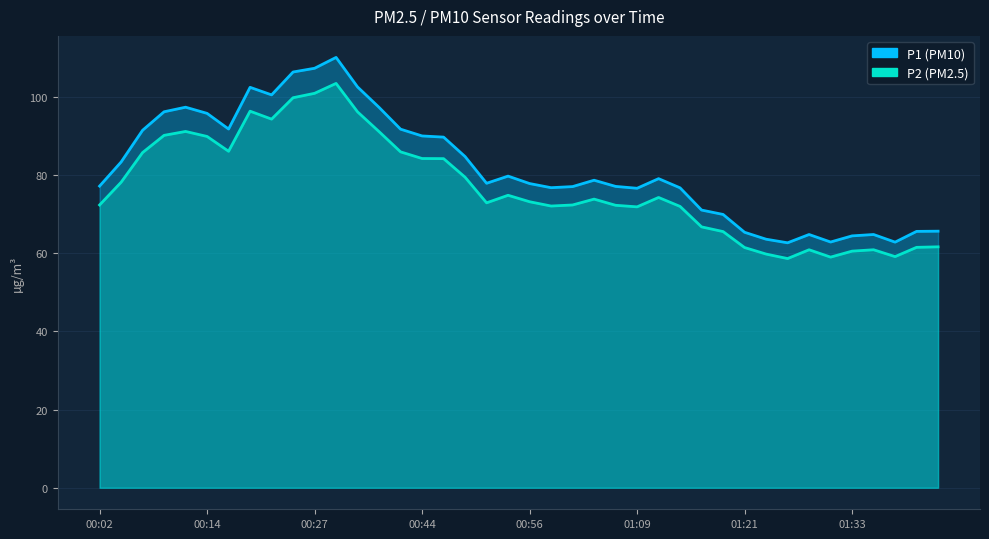

True or false: P1 and P2 cross at least once.

False